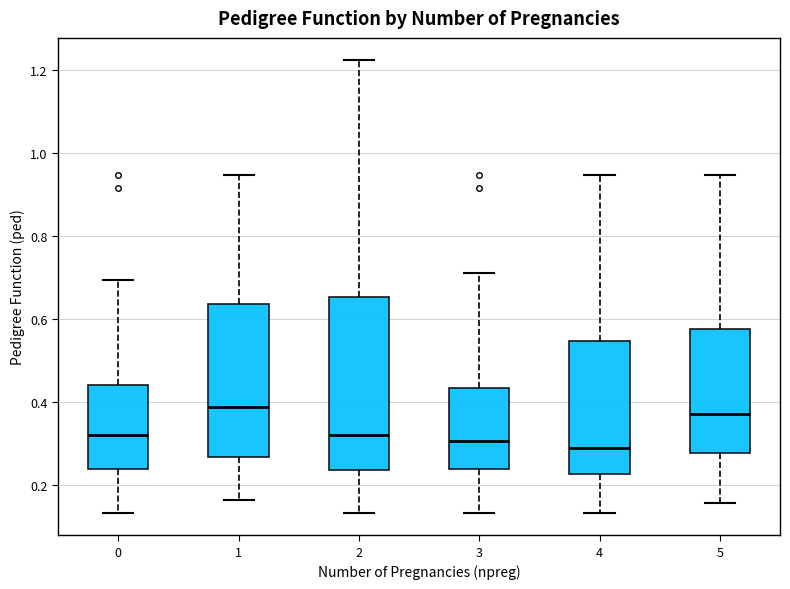

Reading left to right, transcribe this box plot: for each box, give where its median line is, the range the box spans, and where its two whiskers end, as read against the y-axis. The values are not printed on the chart, so give them approximately, as read against the axis.

0: median 0.32, box 0.24 to 0.44, whiskers 0.14 to 0.70
1: median 0.38, box 0.26 to 0.64, whiskers 0.16 to 0.94
2: median 0.32, box 0.24 to 0.66, whiskers 0.14 to 1.22
3: median 0.30, box 0.24 to 0.44, whiskers 0.14 to 0.72
4: median 0.28, box 0.22 to 0.54, whiskers 0.14 to 0.94
5: median 0.38, box 0.28 to 0.58, whiskers 0.16 to 0.94